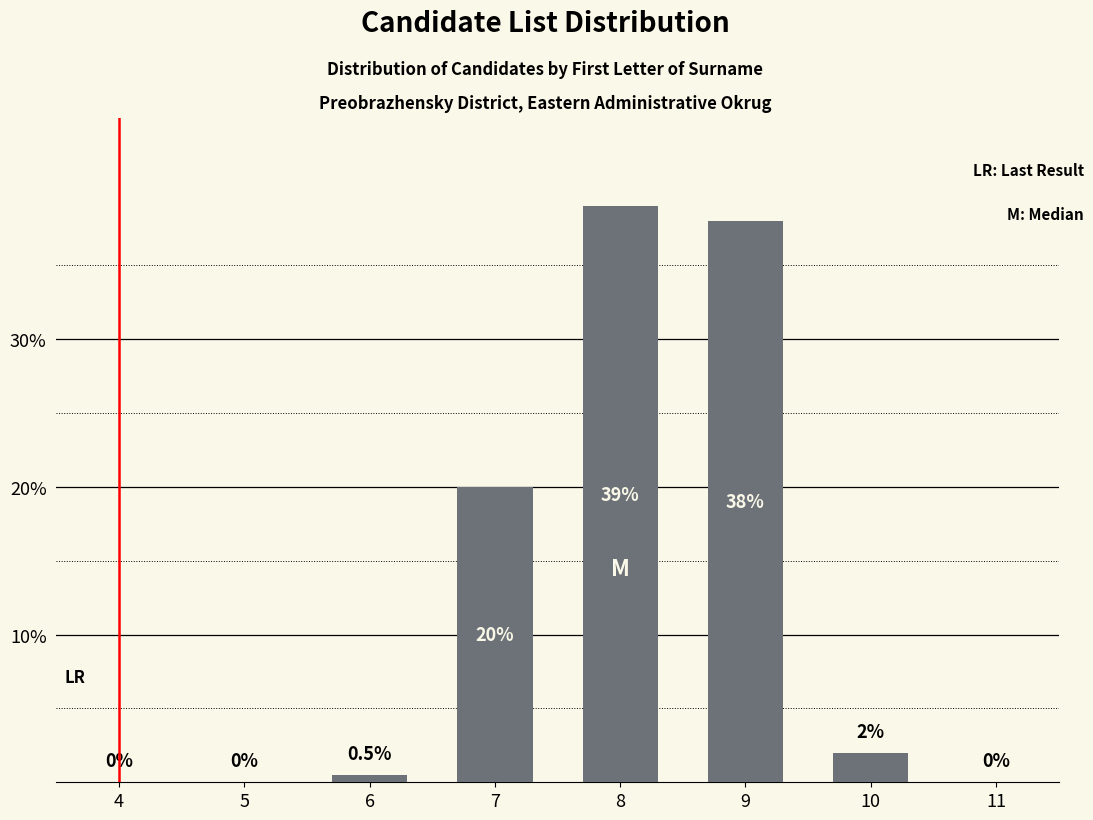

Reading left to right, extract all data points from this chart.

4=0.0	5=0.0	6=0.5	7=20.0	8=39.0	9=38.0	10=2.0	11=0.0